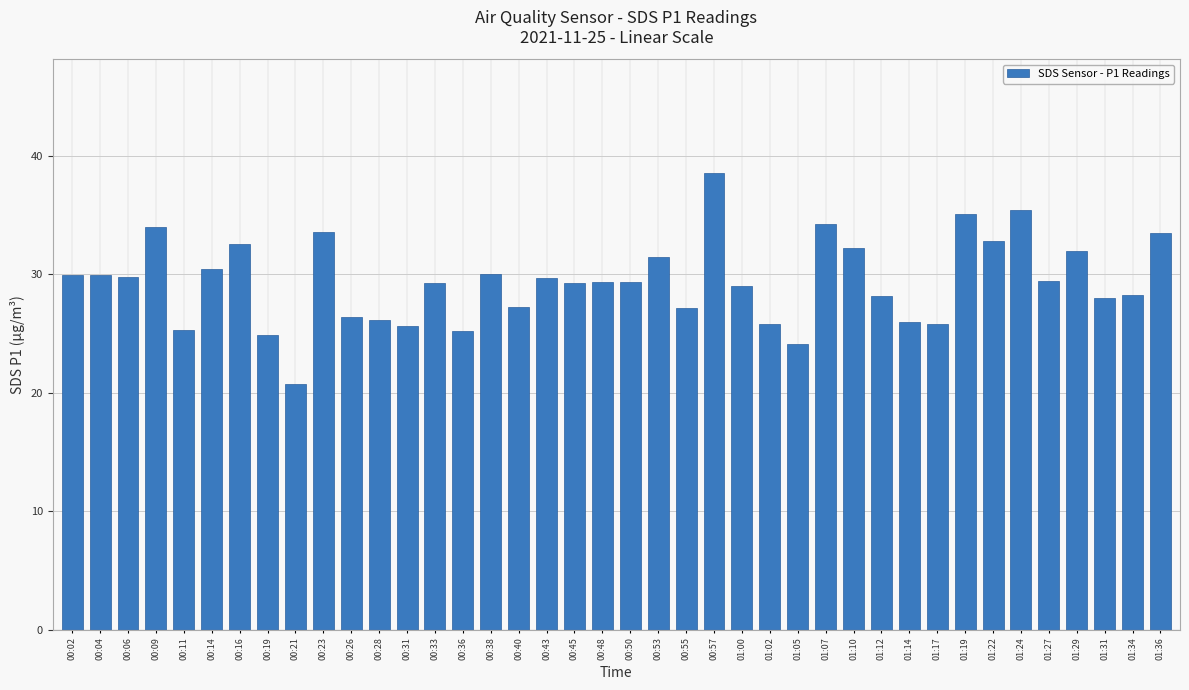

What is the value of the 15th bar from the left?

25.2